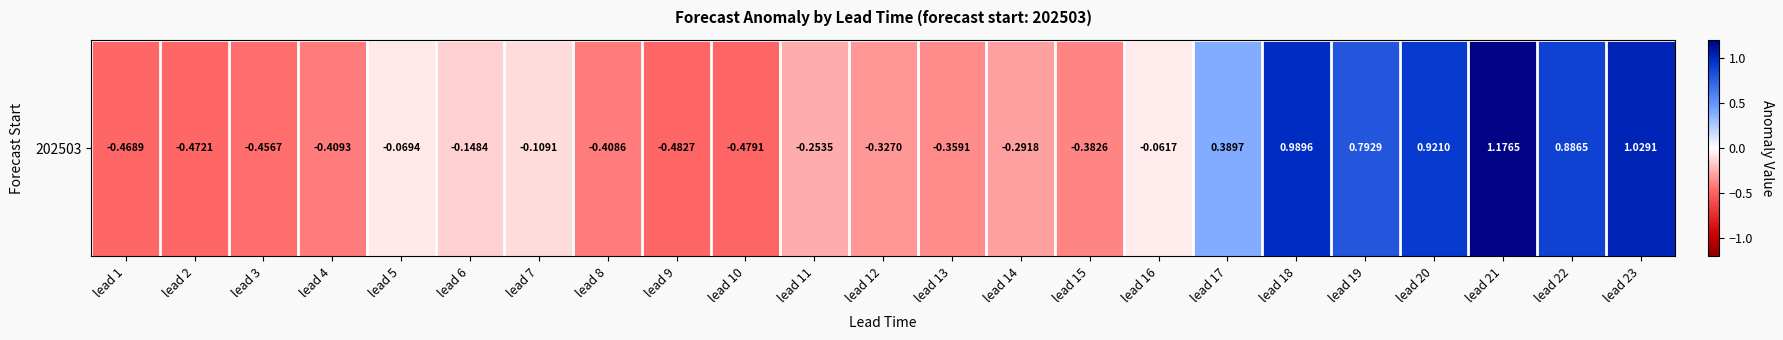

How many values are below zero?

16